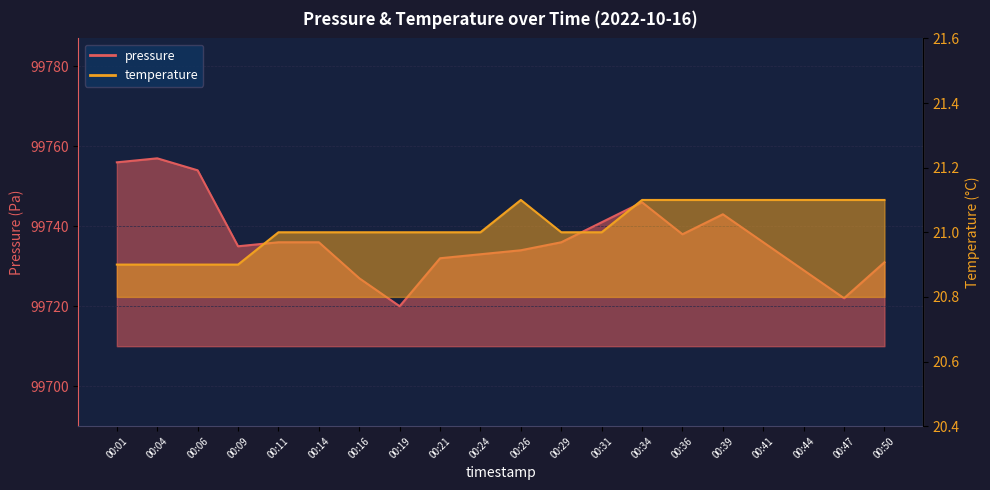

At which category is the sum across all series the highest?

00:04